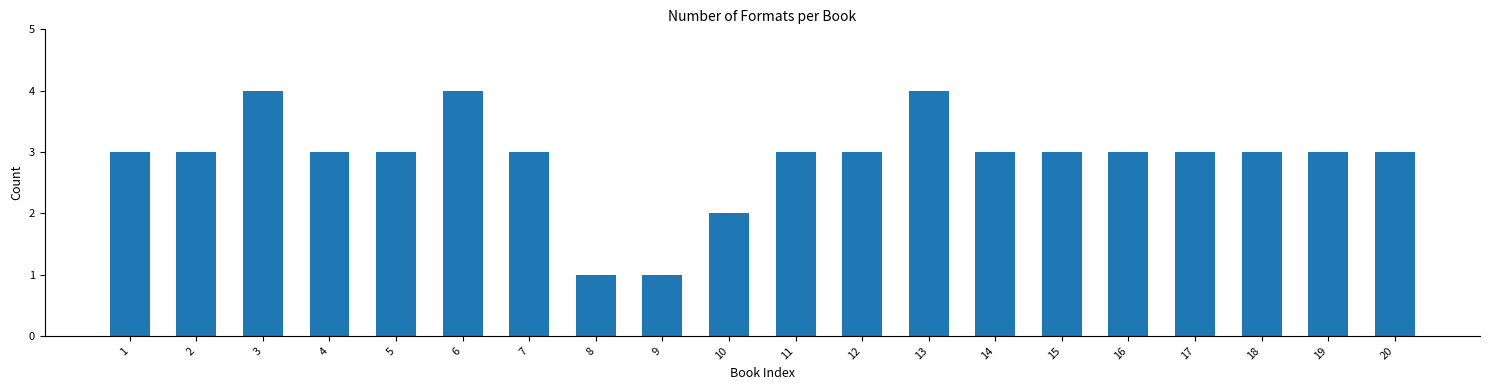

Reading left to right, list all the values displayed in this chart.

3	3	4	3	3	4	3	1	1	2	3	3	4	3	3	3	3	3	3	3